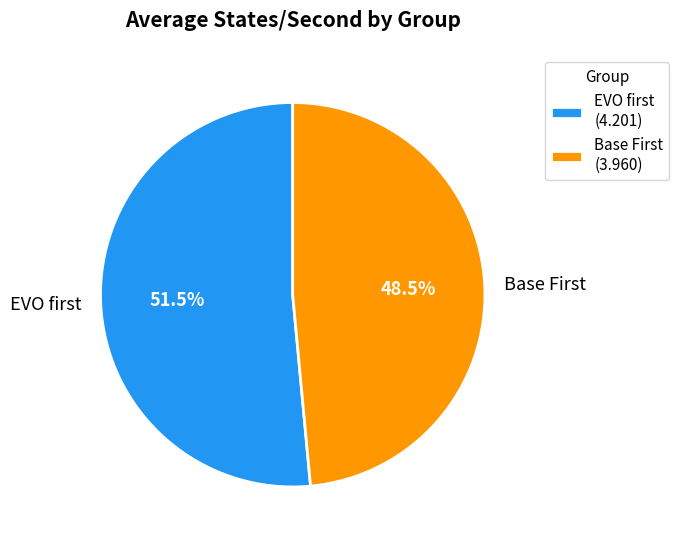

Count the number of slices in the pie.

2